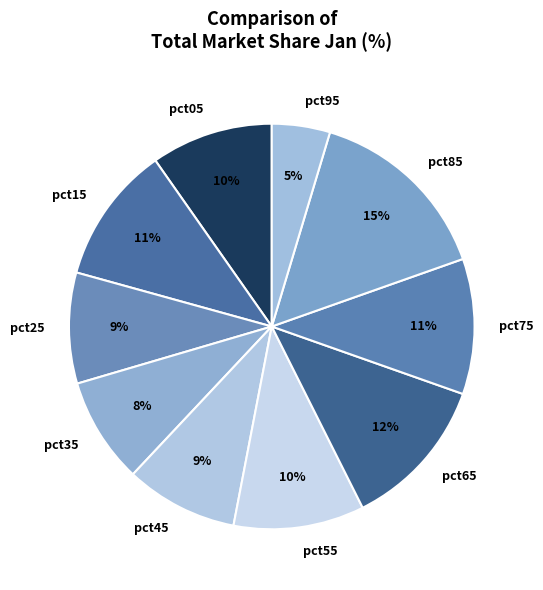

Which slice is the largest?

pct85